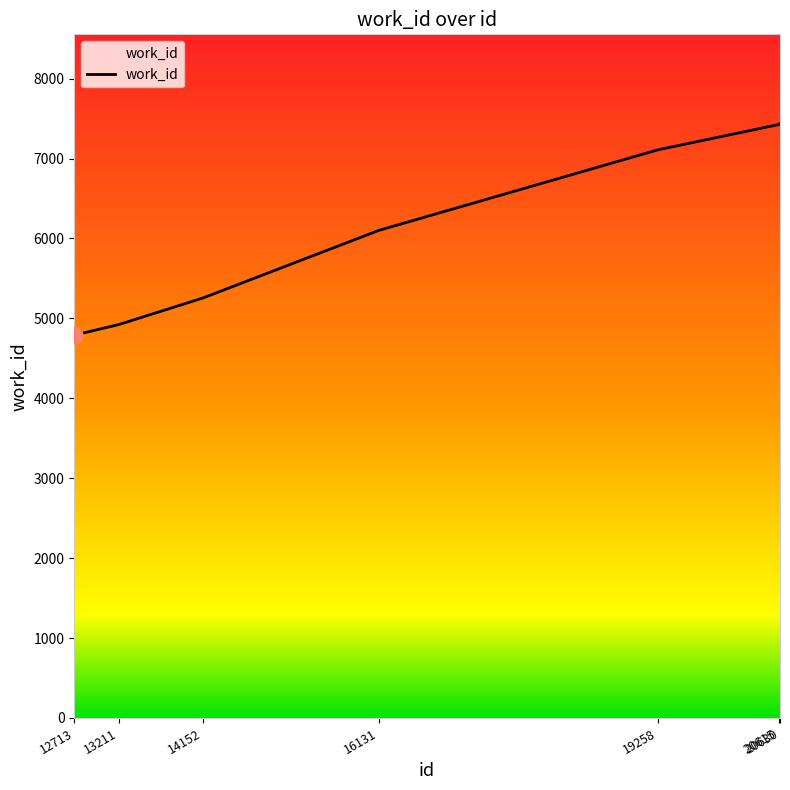

What is the smallest value displayed?

4790